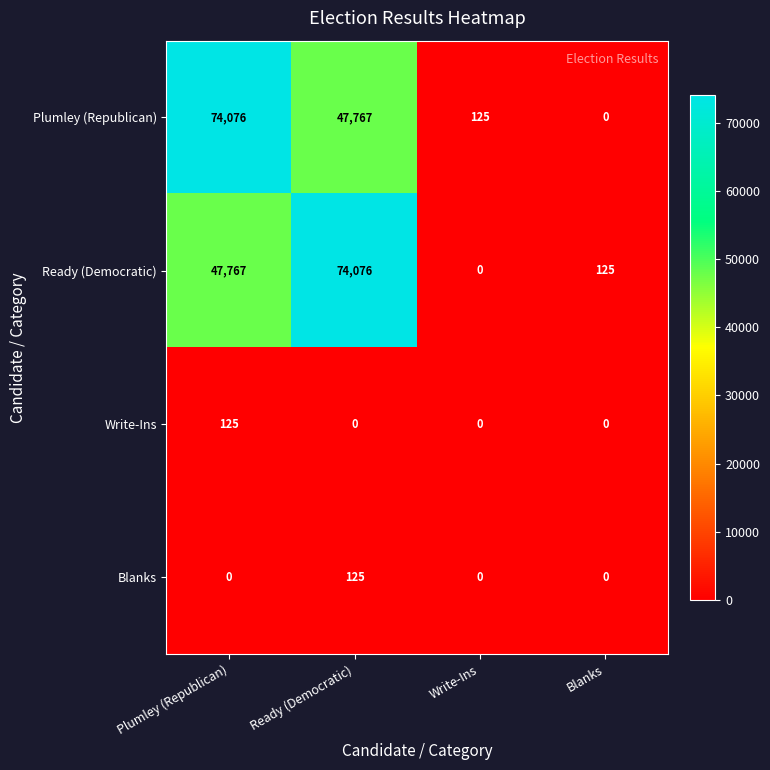

Read the Plumley (Republican) value at Ready (Democratic), to the nearest 50.

47750